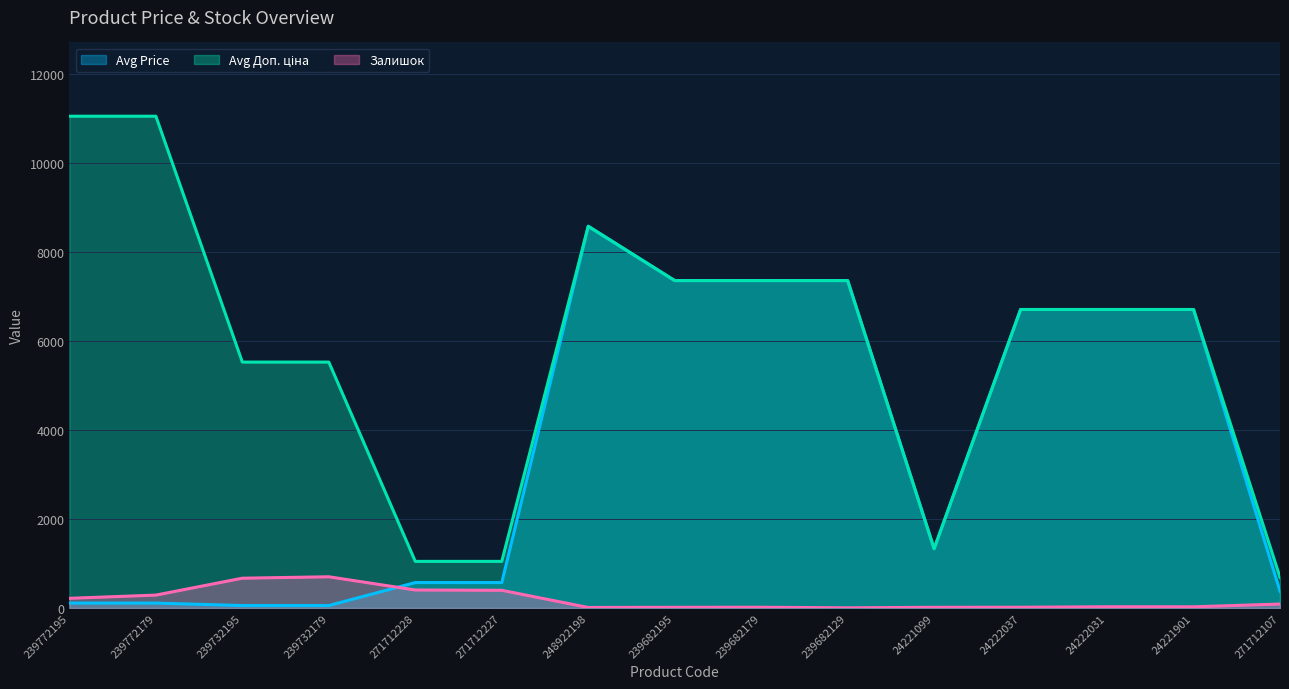

How many interior local peaks does the Залишок series have?

3